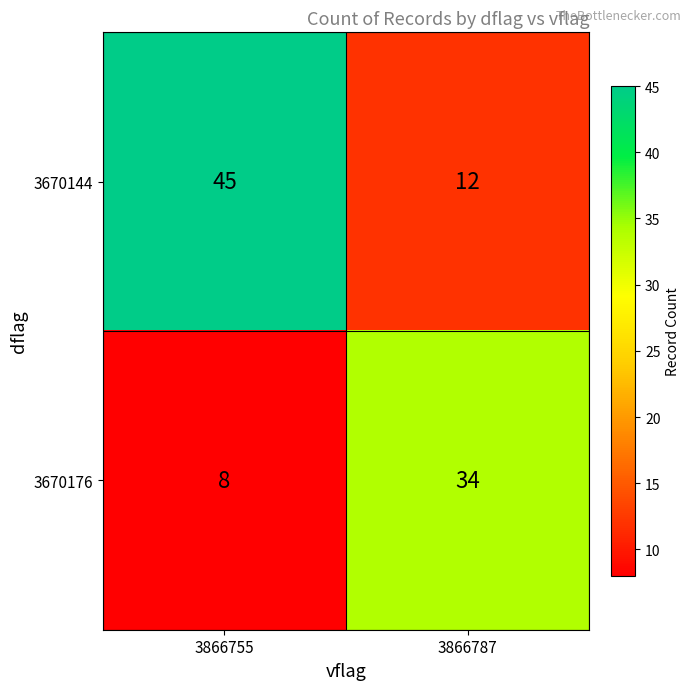

Reading left to right, transcribe all the data shown in this chart.

3670144: 3866755=45	3866787=12
3670176: 3866755=8	3866787=34